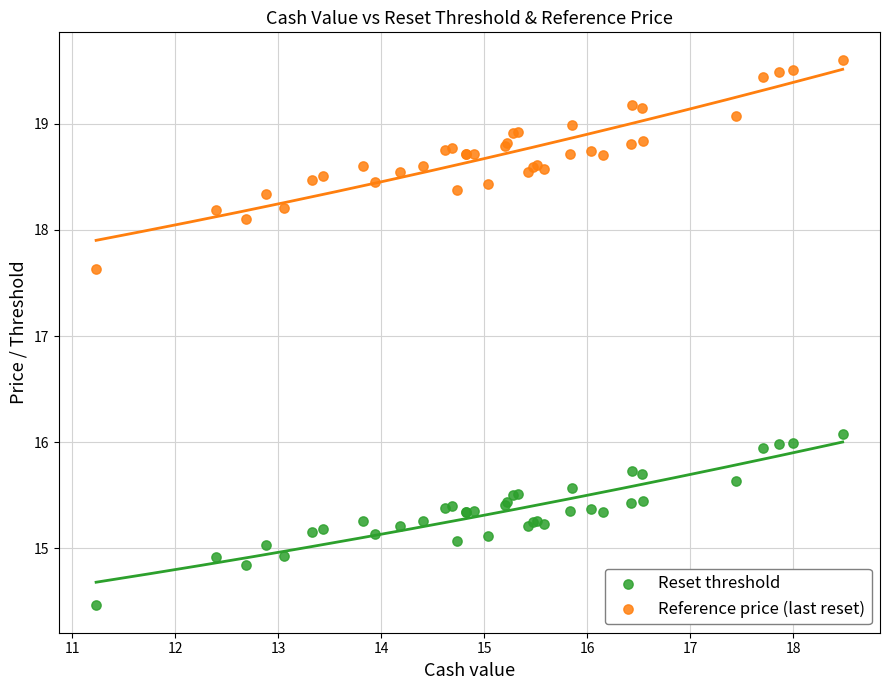

Which series has the widest spread of Y values?

Reference price (last reset)